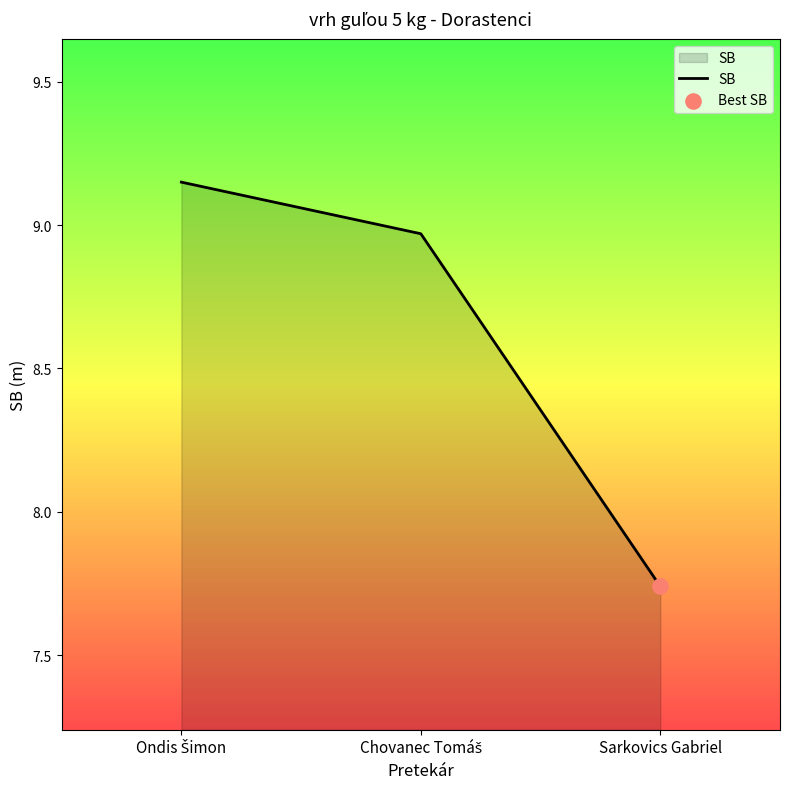

Which label corresponds to the smallest value in the chart?

Sarkovics Gabriel